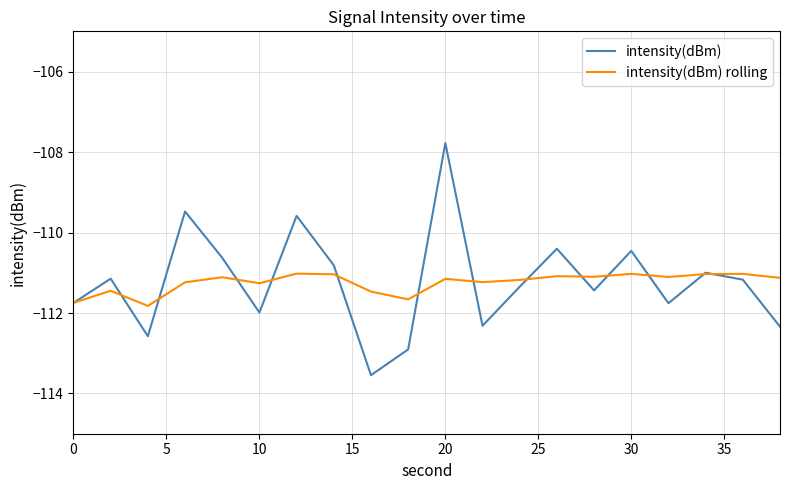

Rank the series by their maximum value, from highest to lowest.

intensity(dBm), intensity(dBm) rolling